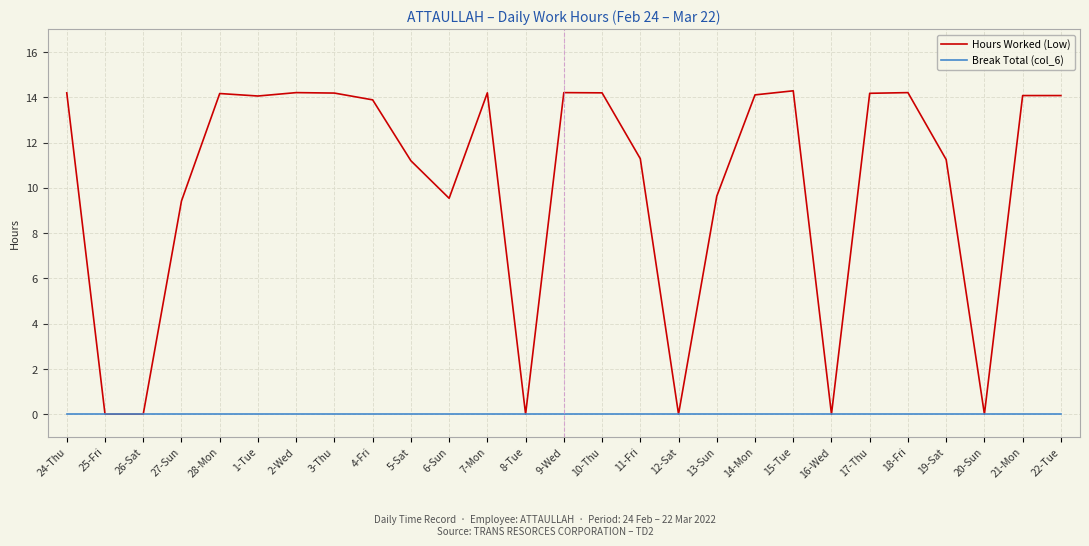

What is the difference between the Hours Worked (Low) values at 4-Fri and 5-Sat?

2.7